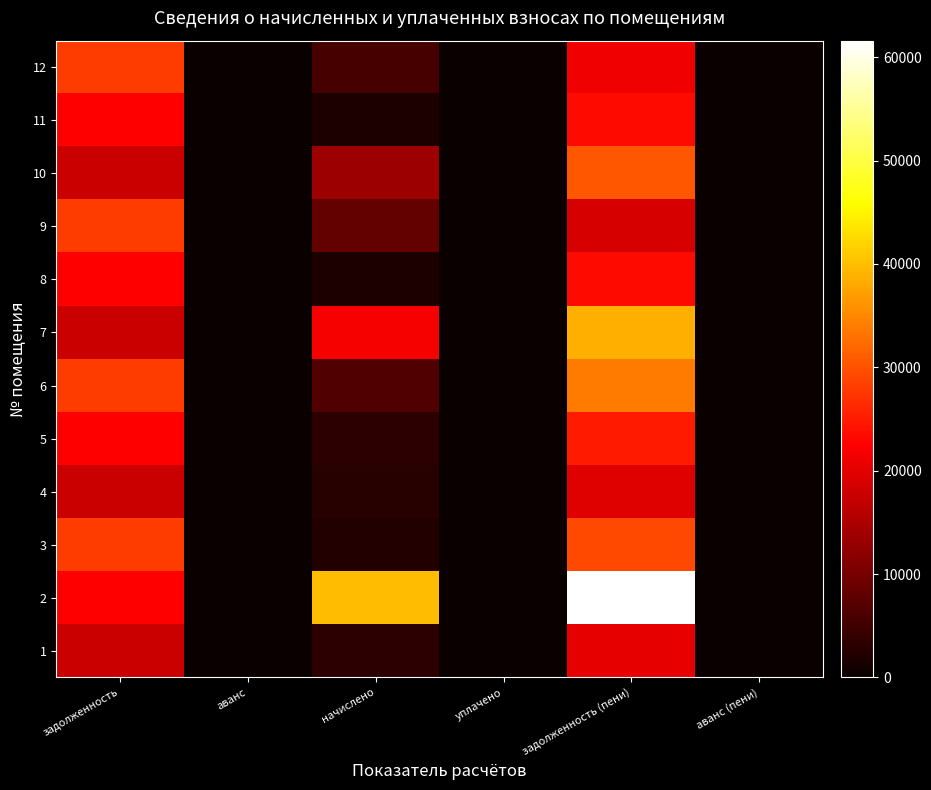

How many categories are shown in the chart?

6